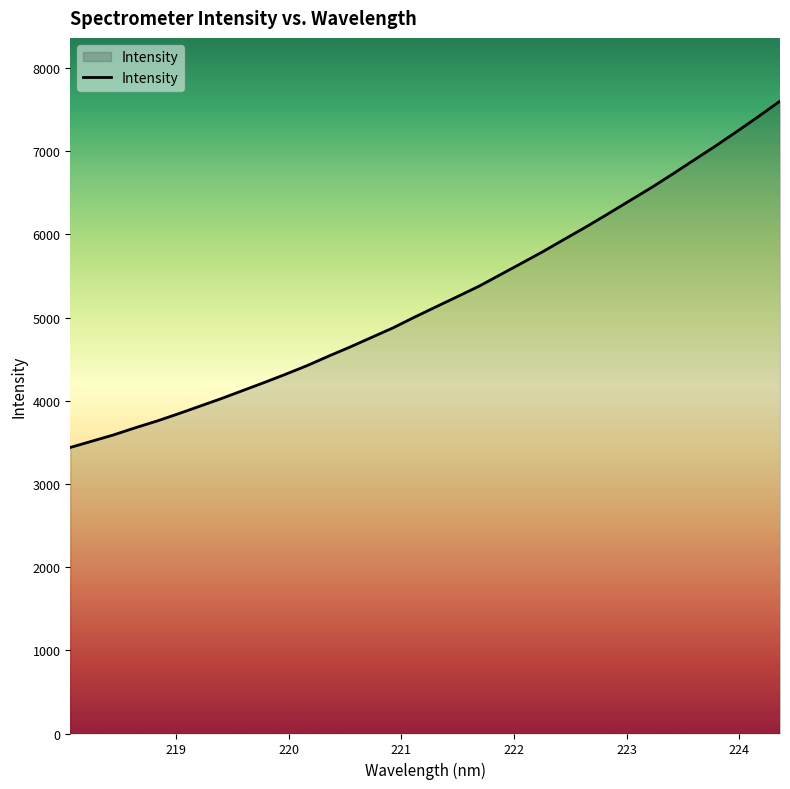

What is the greatest value displayed?

7602.9